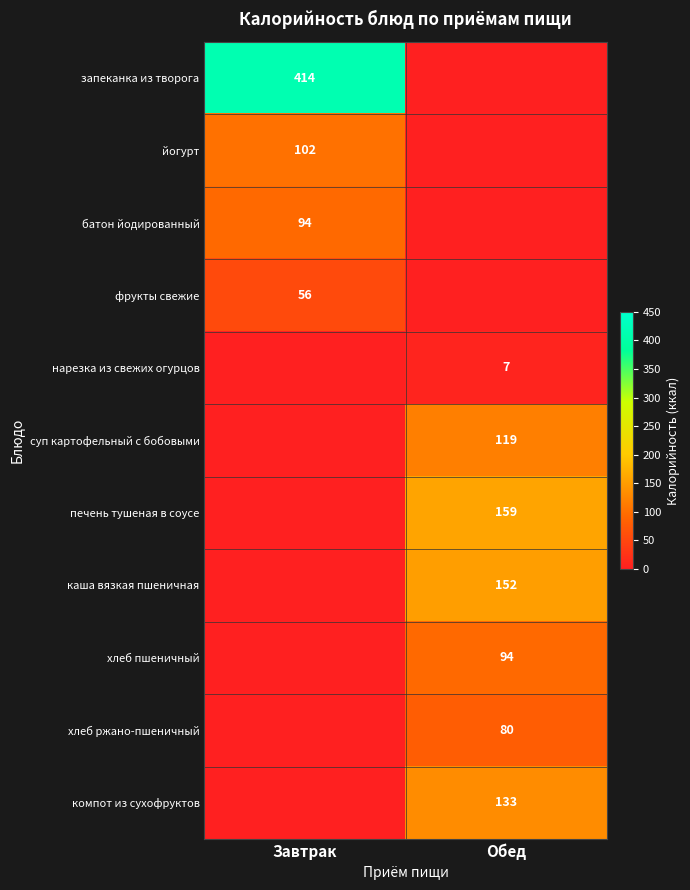

Which has a higher value, Завтрак or Обед?

Завтрак